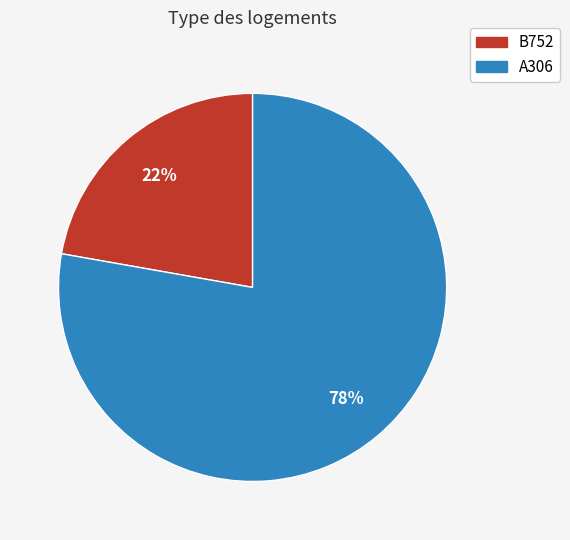

To the nearest percent, what percentage of the pie is B752?

22%